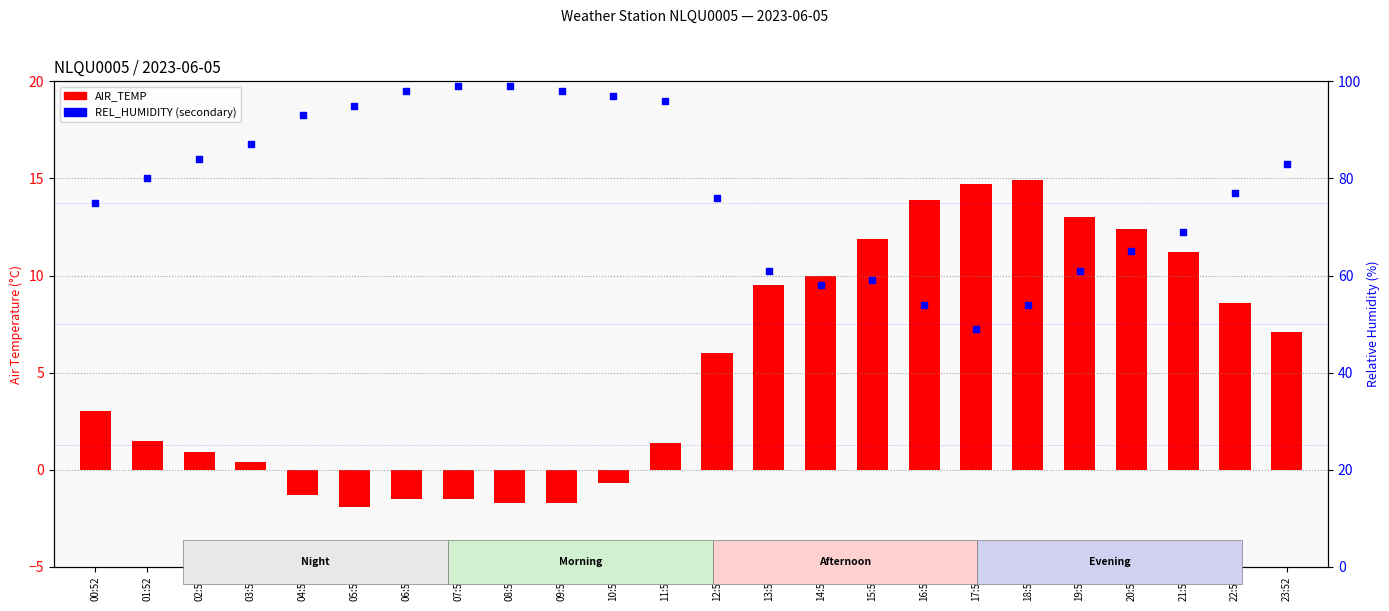

What is the total value across all series at 10:52?

96.3